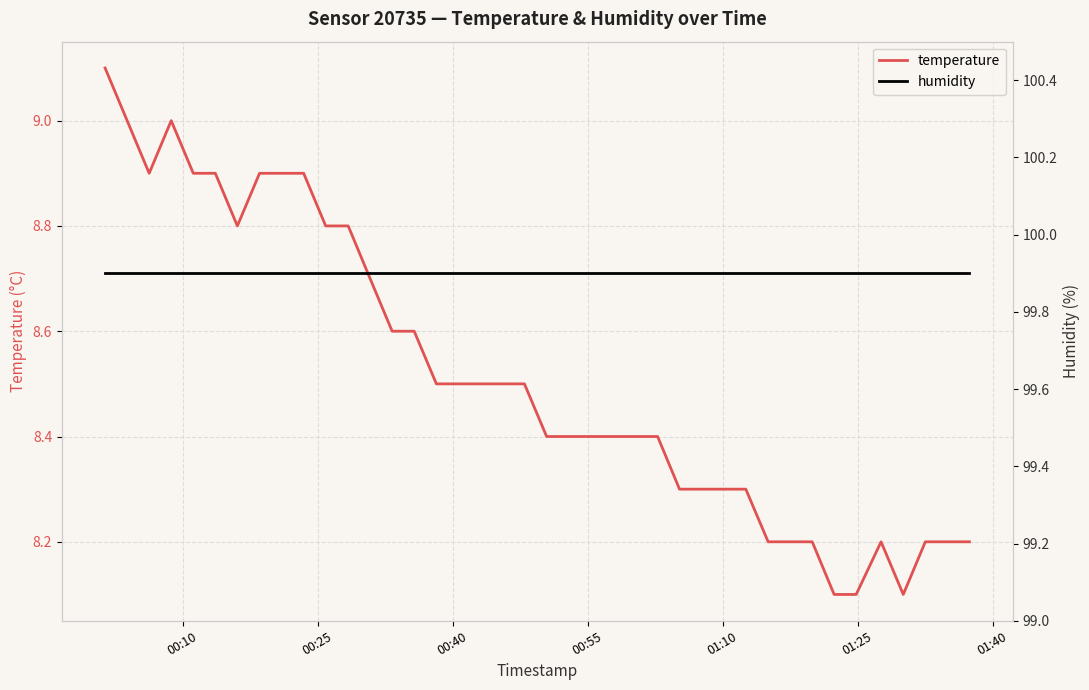

True or false: humidity has more than 0 interior local peaks.

False